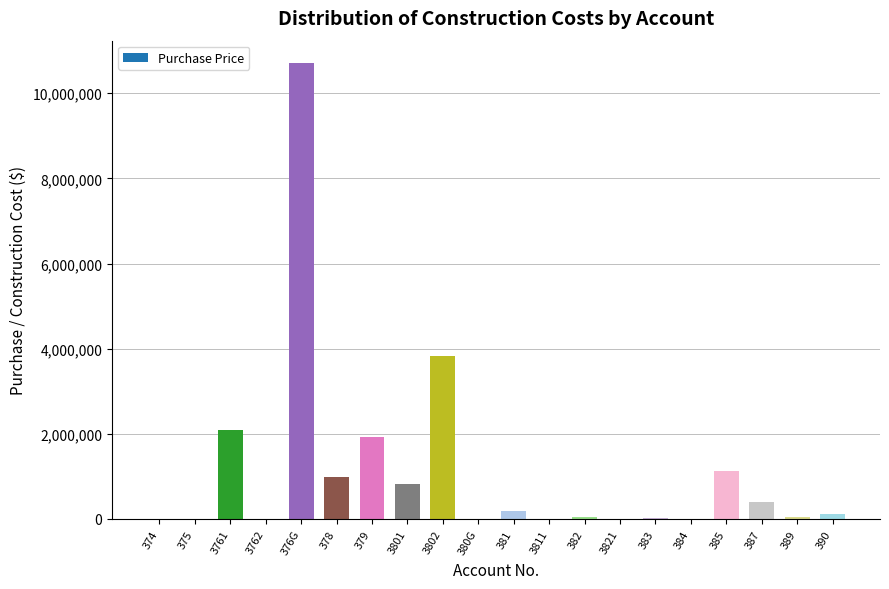

What is the sum of all values?

22311693.9